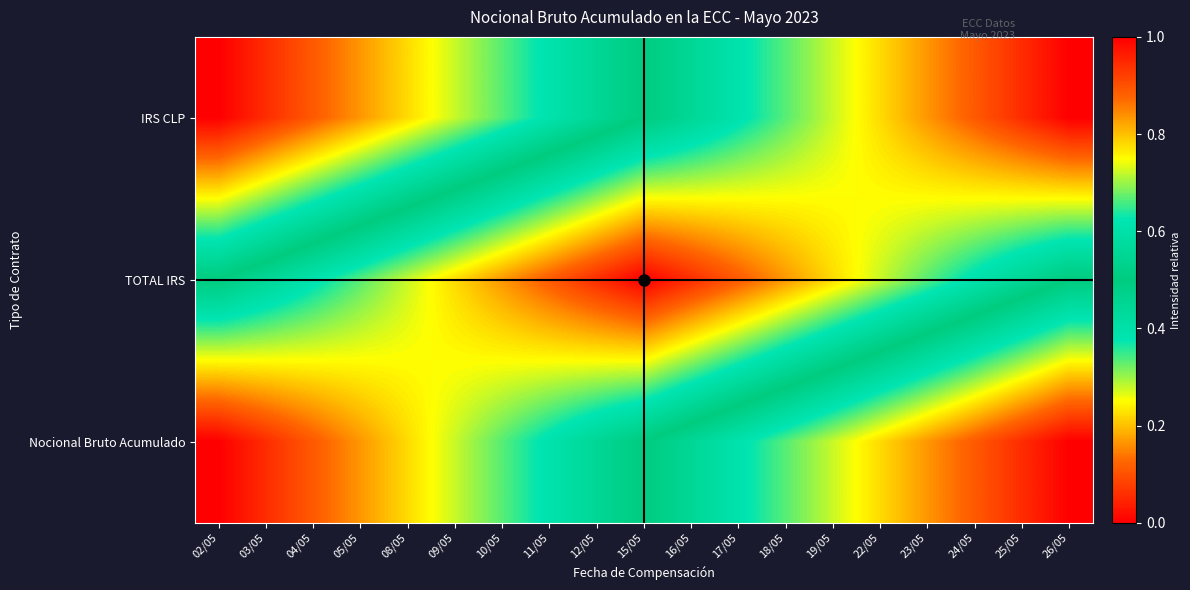

Which label corresponds to the smallest value in the chart?

02/05